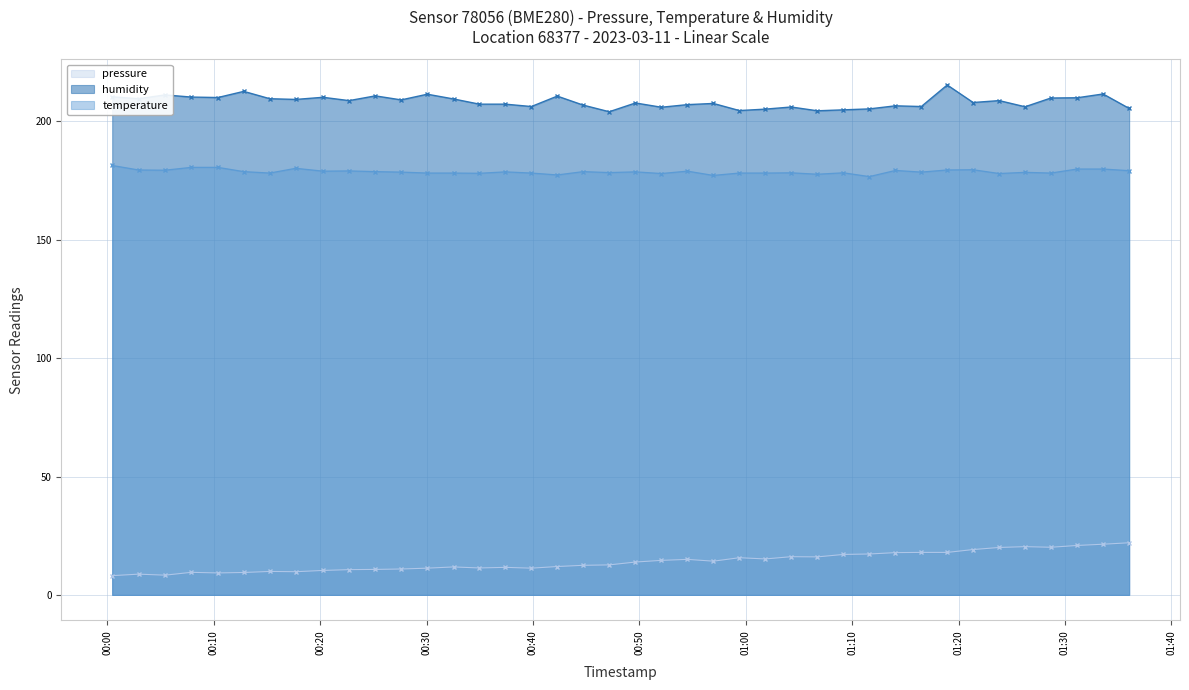

Reading right to left, list all the values displayed in this chart.

pressure: 2023-03-11T01:36:02=22.0	2023-03-11T01:33:35=21.4	2023-03-11T01:31:09=20.9	2023-03-11T01:28:41=20.1	2023-03-11T01:26:15=20.4	2023-03-11T01:23:49=20.0	2023-03-11T01:21:22=19.2	2023-03-11T01:18:56=18.0	2023-03-11T01:16:30=18.0	2023-03-11T01:14:04=17.9	2023-03-11T01:11:37=17.3	2023-03-11T01:09:11=17.1	2023-03-11T01:06:44=16.1	2023-03-11T01:04:16=16.1	2023-03-11T01:01:50=15.2	2023-03-11T00:59:24=15.7	2023-03-11T00:56:57=14.3	2023-03-11T00:54:31=15.0	2023-03-11T00:52:04=14.6	2023-03-11T00:49:38=13.9	2023-03-11T00:47:10=12.7	2023-03-11T00:44:43=12.5	2023-03-11T00:42:17=12.0	2023-03-11T00:39:51=11.3	2023-03-11T00:37:24=11.6	2023-03-11T00:34:58=11.4	2023-03-11T00:32:32=11.8	2023-03-11T00:30:04=11.3	2023-03-11T00:27:37=10.9	2023-03-11T00:25:11=10.8	2023-03-11T00:22:43=10.7	2023-03-11T00:20:16=10.3	2023-03-11T00:17:42=9.8	2023-03-11T00:15:16=9.9	2023-03-11T00:12:49=9.5	2023-03-11T00:10:23=9.3	2023-03-11T00:07:53=9.5	2023-03-11T00:05:25=8.3	2023-03-11T00:02:56=8.8	2023-03-11T00:00:27=8.1
temperature: 2023-03-11T01:36:02=179.2	2023-03-11T01:33:35=179.9	2023-03-11T01:31:09=179.9	2023-03-11T01:28:41=178.2	2023-03-11T01:26:15=178.5	2023-03-11T01:23:49=178.0	2023-03-11T01:21:22=179.6	2023-03-11T01:18:56=179.5	2023-03-11T01:16:30=178.6	2023-03-11T01:14:04=179.3	2023-03-11T01:11:37=176.7	2023-03-11T01:09:11=178.3	2023-03-11T01:06:44=177.7	2023-03-11T01:04:16=178.3	2023-03-11T01:01:50=178.2	2023-03-11T00:59:24=178.2	2023-03-11T00:56:57=177.2	2023-03-11T00:54:31=179.0	2023-03-11T00:52:04=178.0	2023-03-11T00:49:38=178.7	2023-03-11T00:47:10=178.4	2023-03-11T00:44:43=178.8	2023-03-11T00:42:17=177.4	2023-03-11T00:39:51=178.2	2023-03-11T00:37:24=178.7	2023-03-11T00:34:58=178.1	2023-03-11T00:32:32=178.2	2023-03-11T00:30:04=178.2	2023-03-11T00:27:37=178.6	2023-03-11T00:25:11=178.8	2023-03-11T00:22:43=179.1	2023-03-11T00:20:16=179.0	2023-03-11T00:17:42=180.2	2023-03-11T00:15:16=178.2	2023-03-11T00:12:49=178.8	2023-03-11T00:10:23=180.6	2023-03-11T00:07:53=180.6	2023-03-11T00:05:25=179.4	2023-03-11T00:02:56=179.5	2023-03-11T00:00:27=181.4
humidity: 2023-03-11T01:36:02=205.5	2023-03-11T01:33:35=211.6	2023-03-11T01:31:09=210.0	2023-03-11T01:28:41=209.9	2023-03-11T01:26:15=206.2	2023-03-11T01:23:49=208.8	2023-03-11T01:21:22=208.0	2023-03-11T01:18:56=215.4	2023-03-11T01:16:30=206.3	2023-03-11T01:14:04=206.6	2023-03-11T01:11:37=205.3	2023-03-11T01:09:11=204.9	2023-03-11T01:06:44=204.5	2023-03-11T01:04:16=206.1	2023-03-11T01:01:50=205.2	2023-03-11T00:59:24=204.6	2023-03-11T00:56:57=207.6	2023-03-11T00:54:31=207.1	2023-03-11T00:52:04=206.0	2023-03-11T00:49:38=207.8	2023-03-11T00:47:10=204.1	2023-03-11T00:44:43=206.9	2023-03-11T00:42:17=210.7	2023-03-11T00:39:51=206.3	2023-03-11T00:37:24=207.3	2023-03-11T00:34:58=207.3	2023-03-11T00:32:32=209.5	2023-03-11T00:30:04=211.5	2023-03-11T00:27:37=209.1	2023-03-11T00:25:11=210.8	2023-03-11T00:22:43=208.8	2023-03-11T00:20:16=210.2	2023-03-11T00:17:42=209.3	2023-03-11T00:15:16=209.6	2023-03-11T00:12:49=212.7	2023-03-11T00:10:23=210.1	2023-03-11T00:07:53=210.3	2023-03-11T00:05:25=211.2	2023-03-11T00:02:56=209.6	2023-03-11T00:00:27=210.4